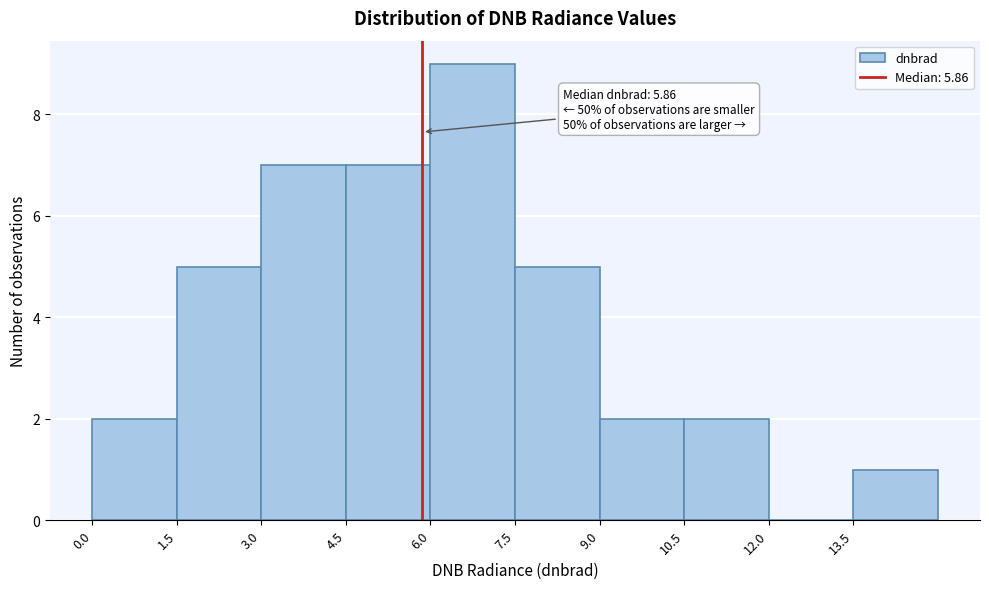

Over which range of the x-axis is the bar tallest?

6.0 to 7.5